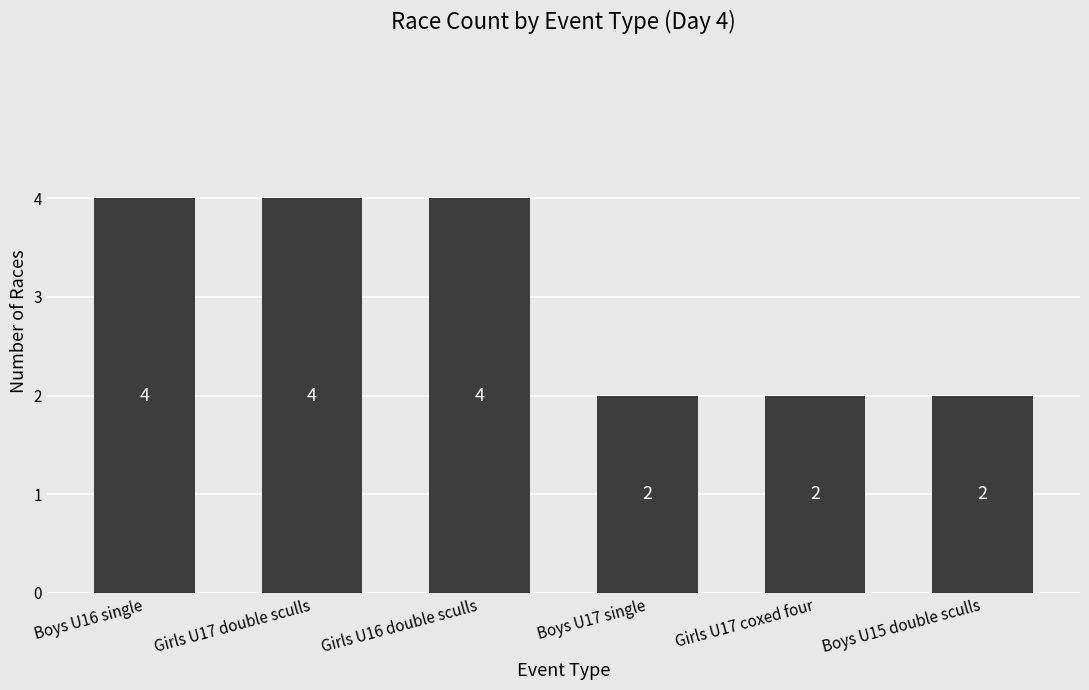

Reading left to right, what are all the values shown in this chart?

Boys U16 single=4	Girls U17 double sculls=4	Girls U16 double sculls=4	Boys U17 single=2	Girls U17 coxed four=2	Boys U15 double sculls=2